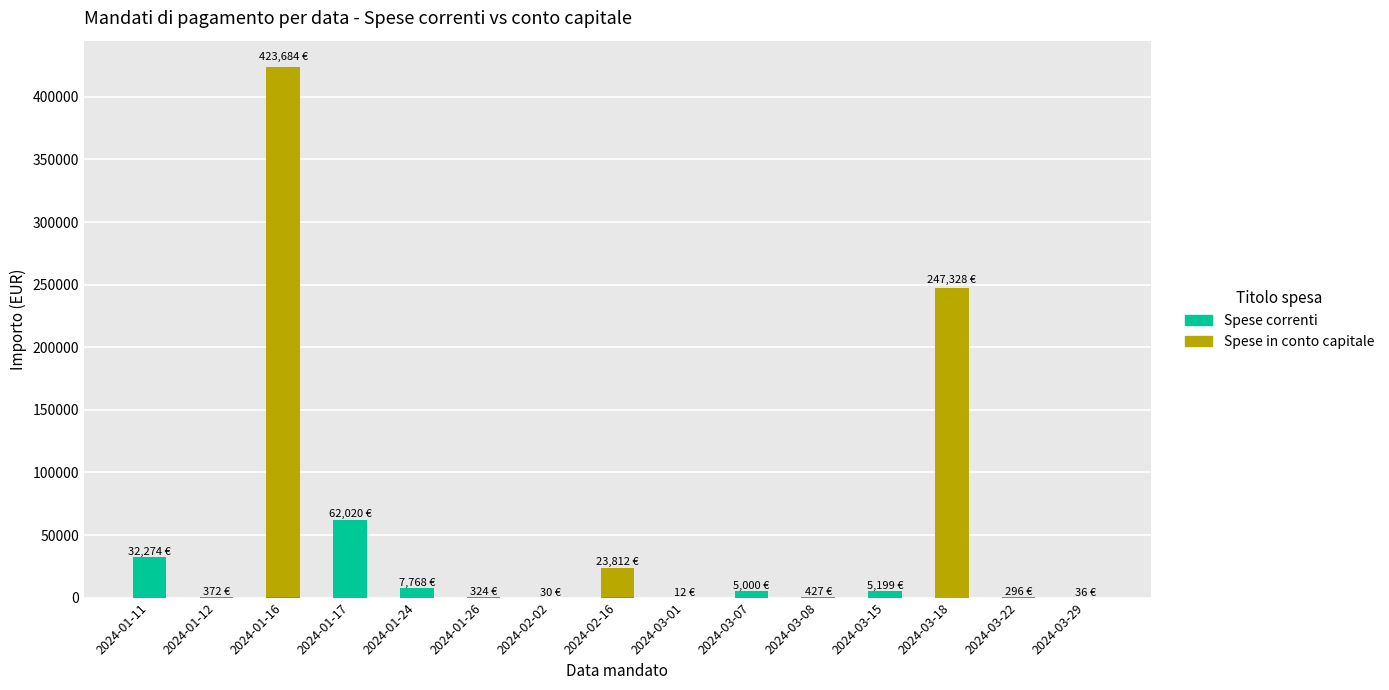

Is it true that Spese correnti equals 12.0 at 2024-03-01?

True